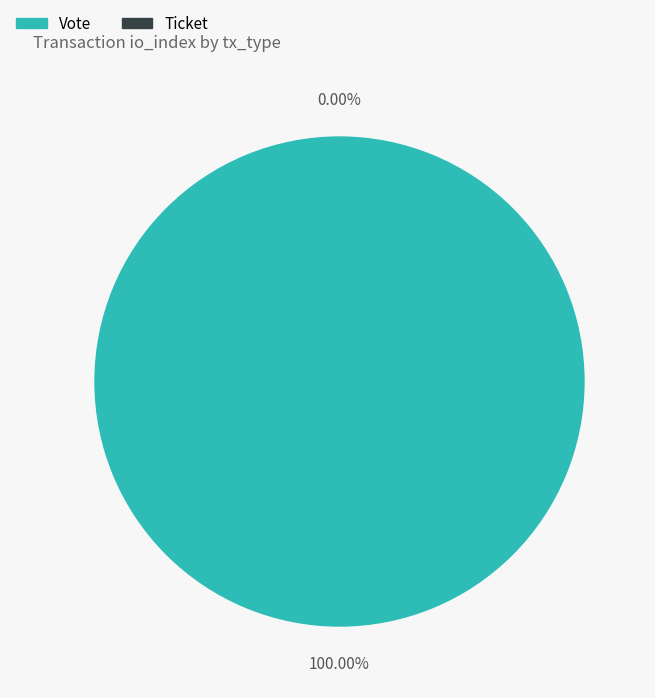

True or false: Vote (io_index=1) accounts for 85% of the total.

False